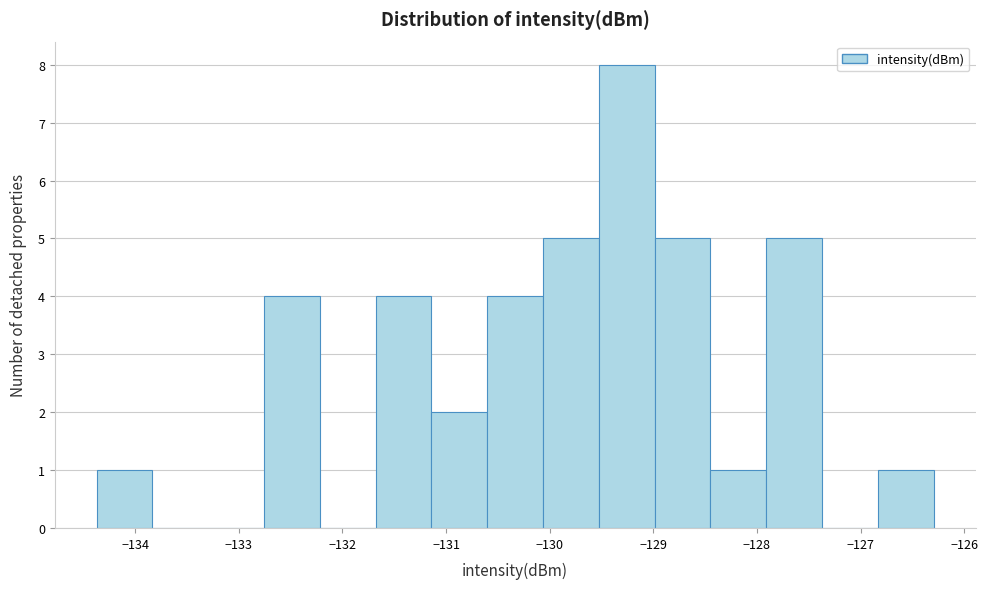

Reading left to right, transcribe this chart: for each bar, give the range it covers on the x-axis and its height. Neither the bar edges nor the heights are printed on the chart, so give them approximately, as read against the axes.

-134.4 to -133.8: 1
-133.8 to -133.3: 0
-133.3 to -132.8: 0
-132.8 to -132.2: 4
-132.2 to -131.7: 0
-131.7 to -131.1: 4
-131.1 to -130.6: 2
-130.6 to -130.1: 4
-130.1 to -129.5: 5
-129.5 to -129.0: 8
-129.0 to -128.4: 5
-128.4 to -127.9: 1
-127.9 to -127.4: 5
-127.4 to -126.8: 0
-126.8 to -126.3: 1